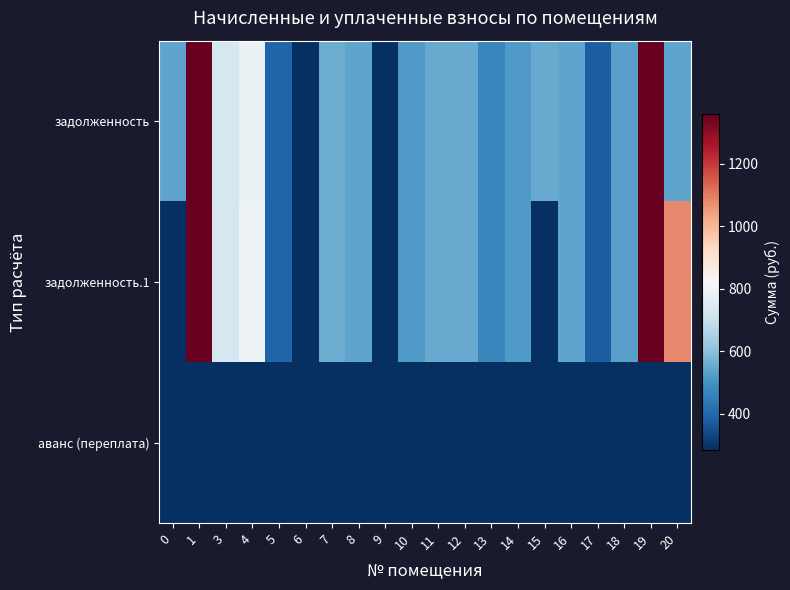

Which label corresponds to the largest value in the chart?

19